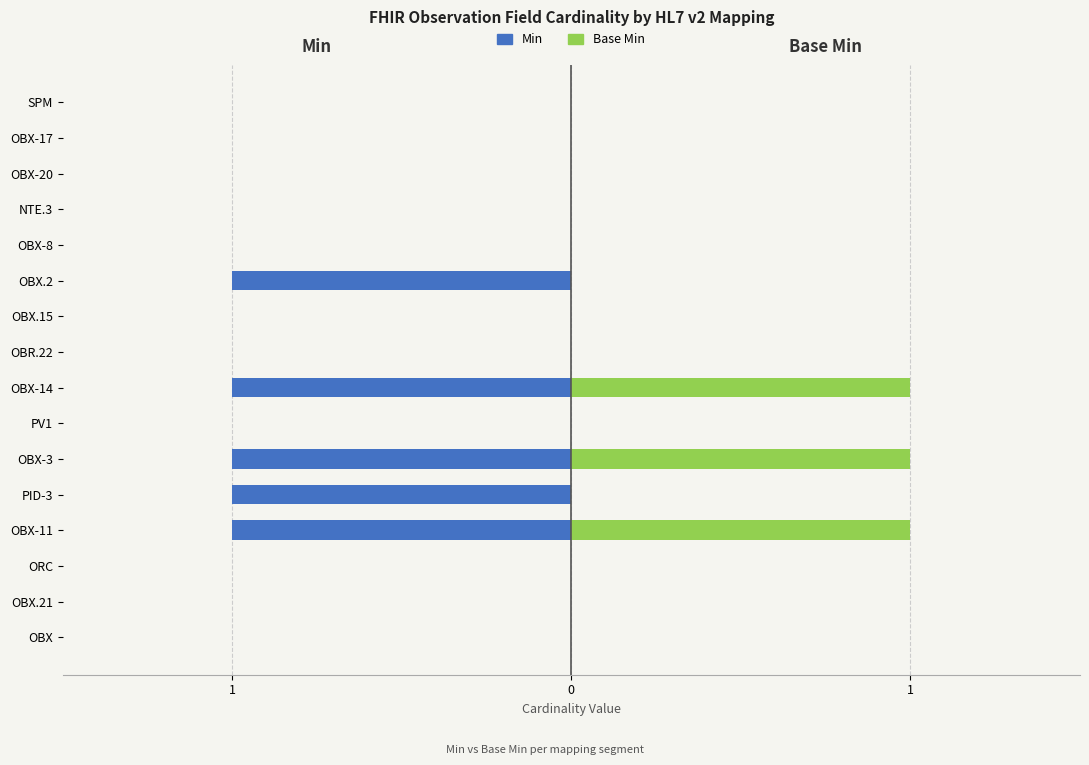

The Min series shows -1 at SPM. True or false?

False